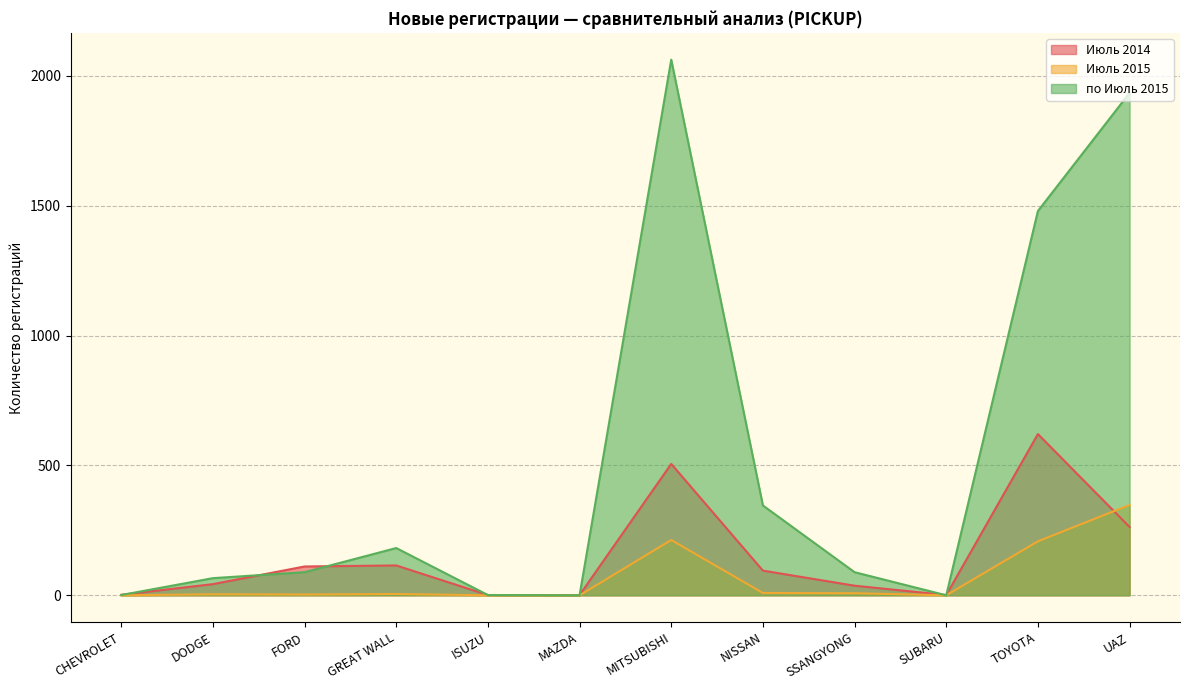

Which series has the widest spread of values?

по Июль 2015